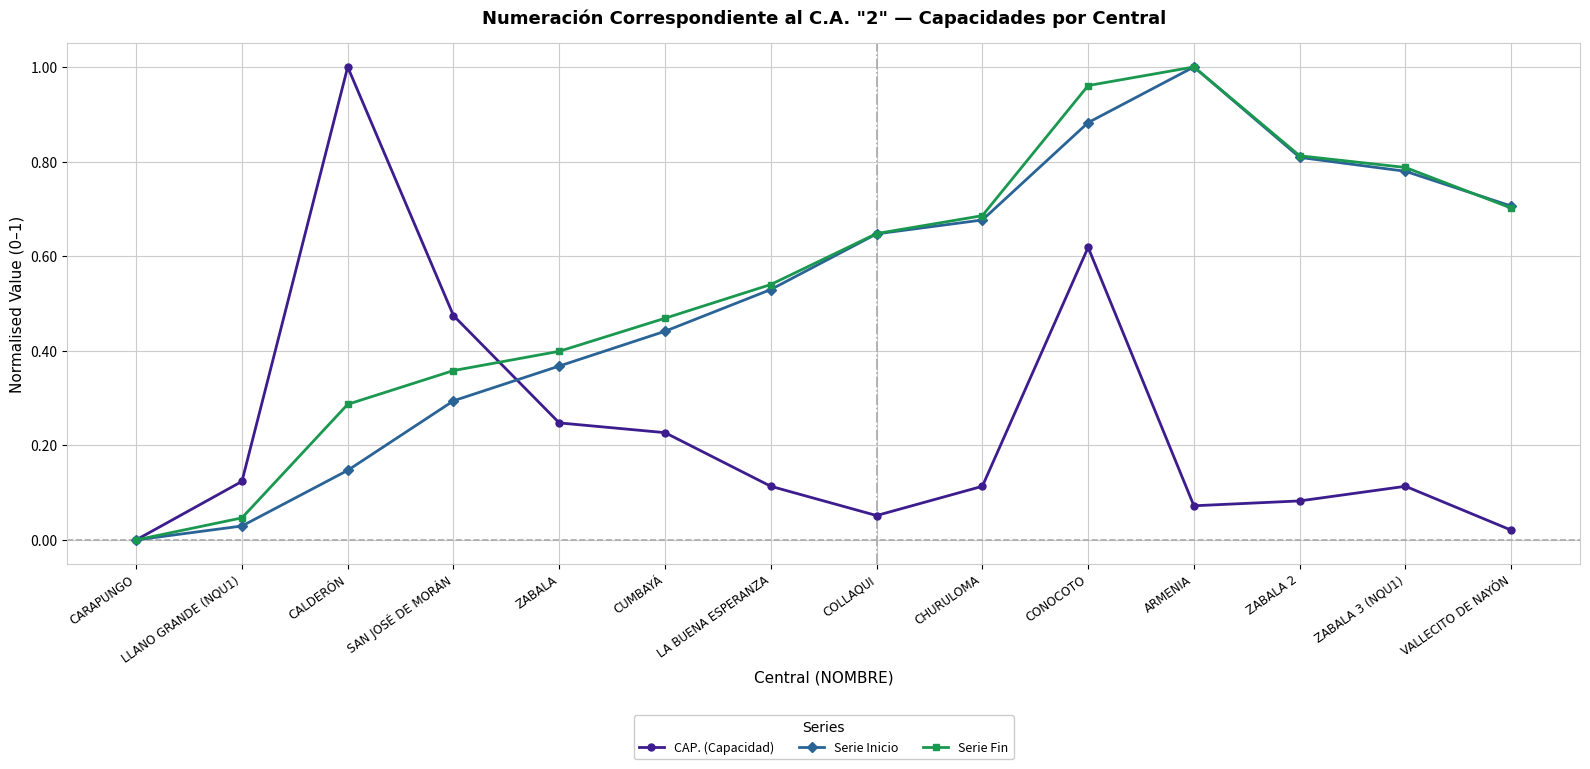

Between CONOCOTO and ARMENIA, which series saw the biggest shift?

CAP. (Capacidad)